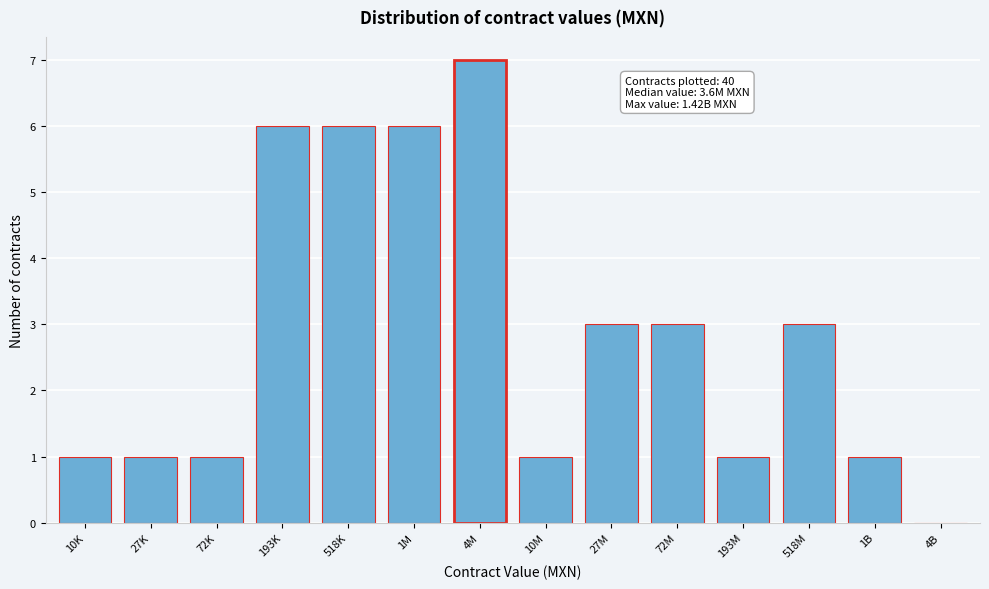

Reading right to left, transcribe all the data shown in this chart.

4B=0	1B=1	518M=3	193M=1	72M=3	27M=3	10M=1	4M=7	1M=6	518K=6	193K=6	72K=1	27K=1	10K=1